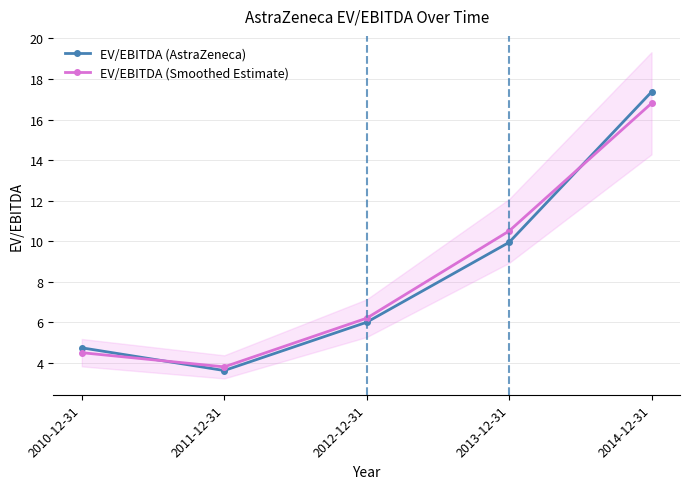

At which label does EV/EBITDA (AstraZeneca) first exceed 6?

2013-12-31